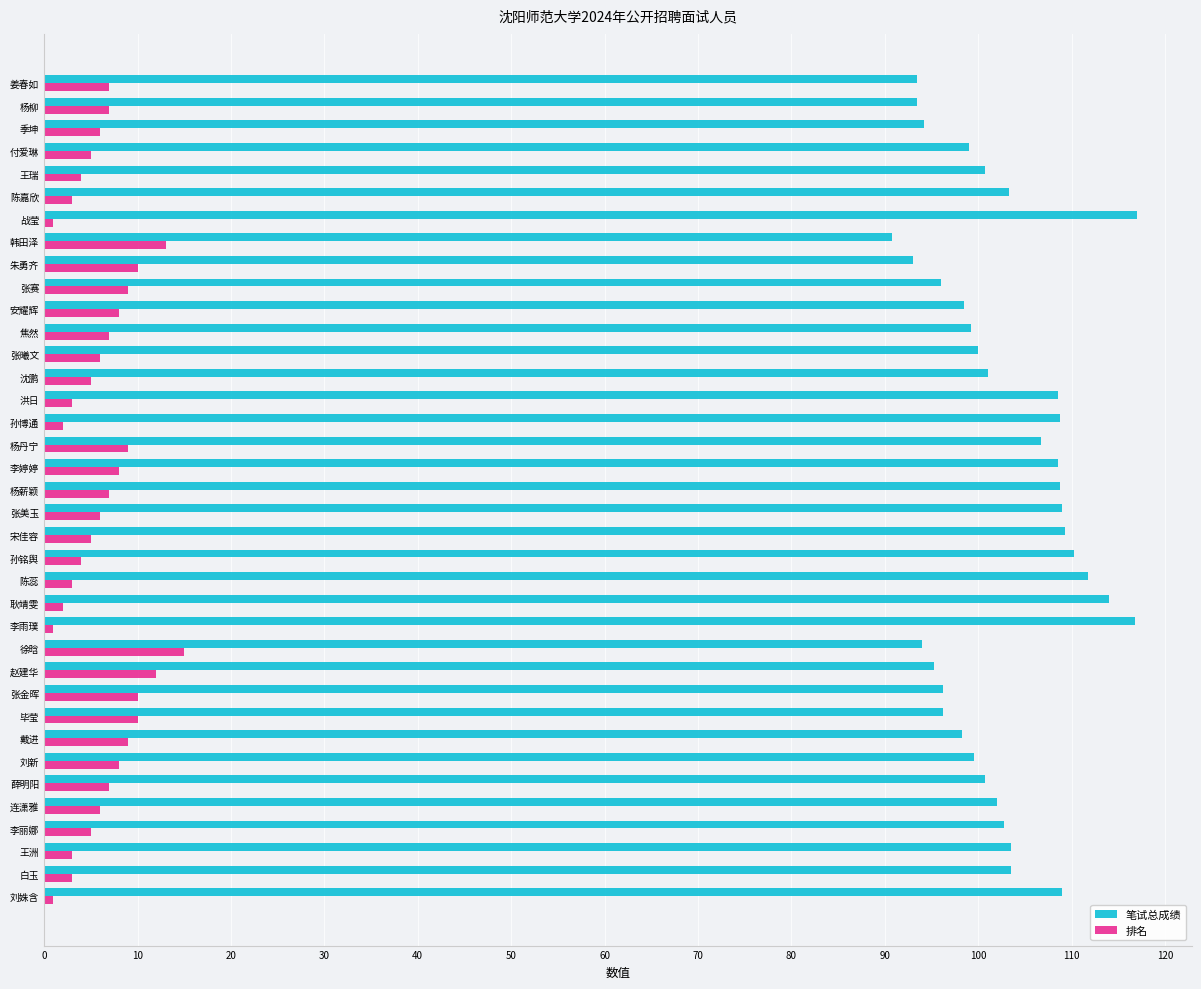

Which series has the largest total across all categories?

笔试总成绩